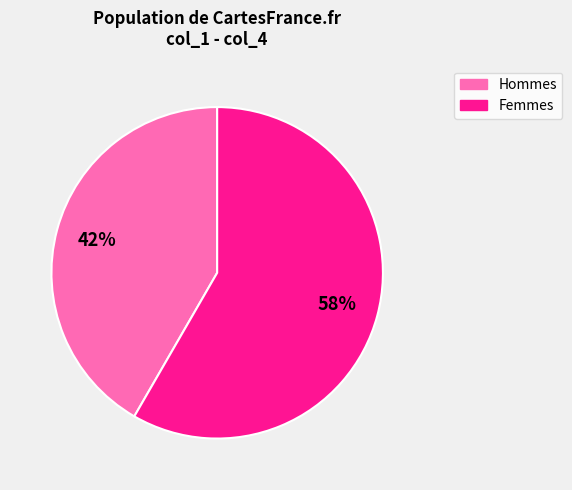

Does any single category account for the majority?

Yes